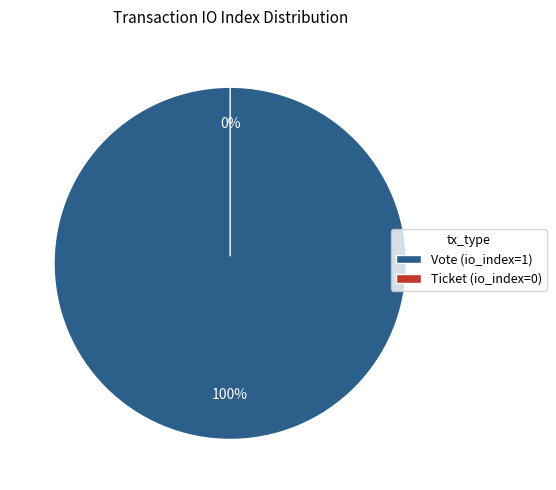

What percentage is NOT represented by Ticket?

100.0%